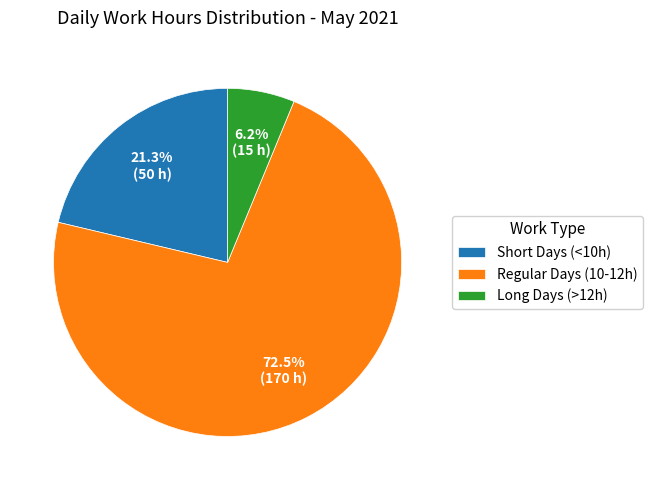

What is the largest slice in the pie chart?

Regular Days (10-12h)